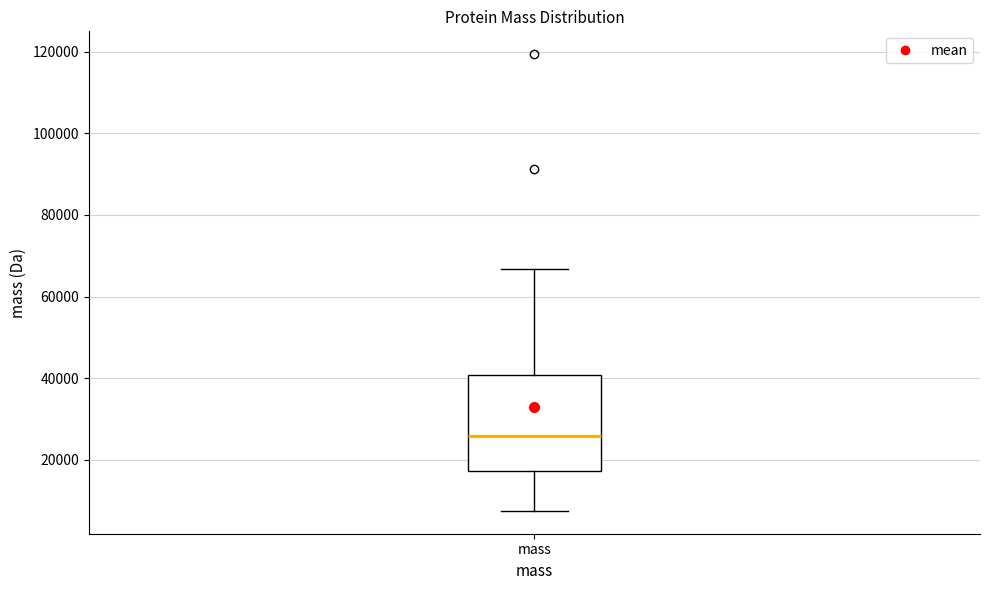

Where does the median line of the box for mass sit on the y-axis? The values are not printed on the chart, so give them approximately, as read against the axis.

26000